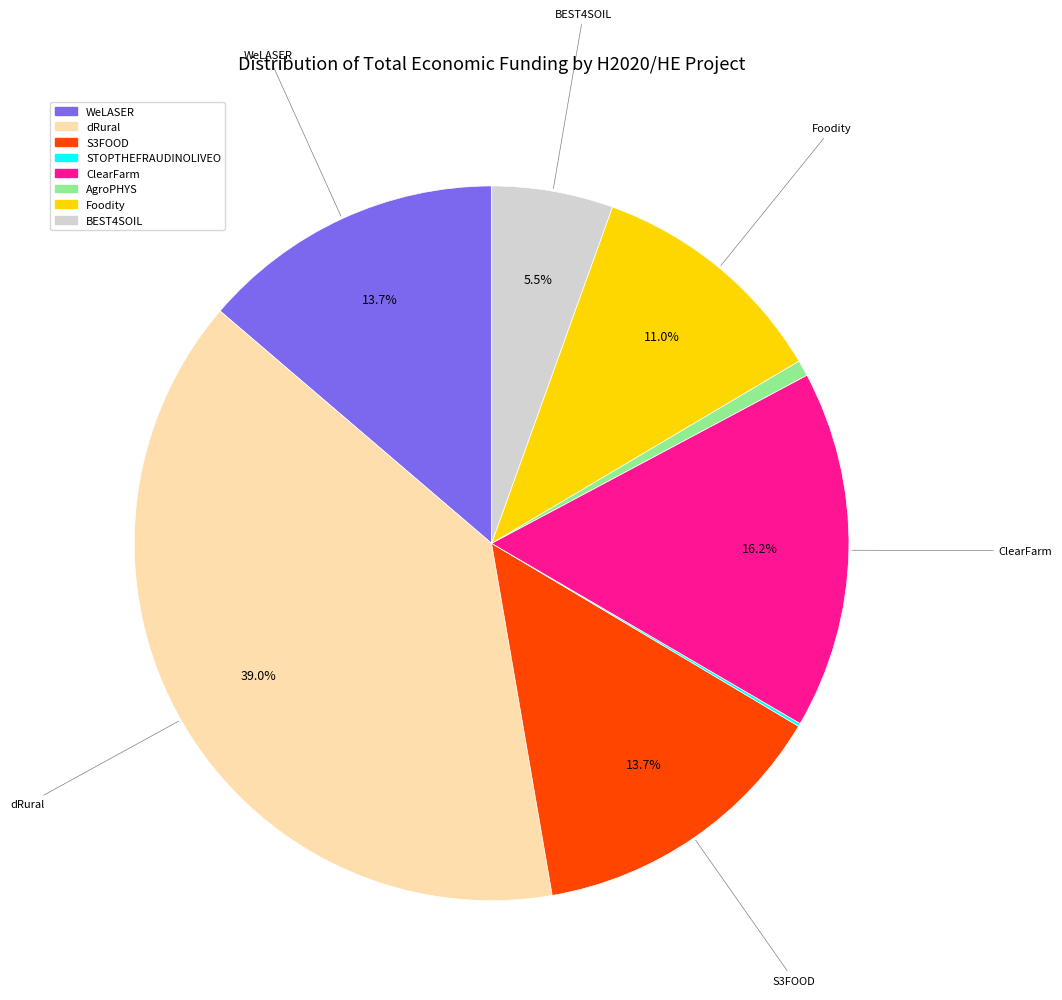

Do dRural and S3FOOD together represent more than half of the pie?

Yes